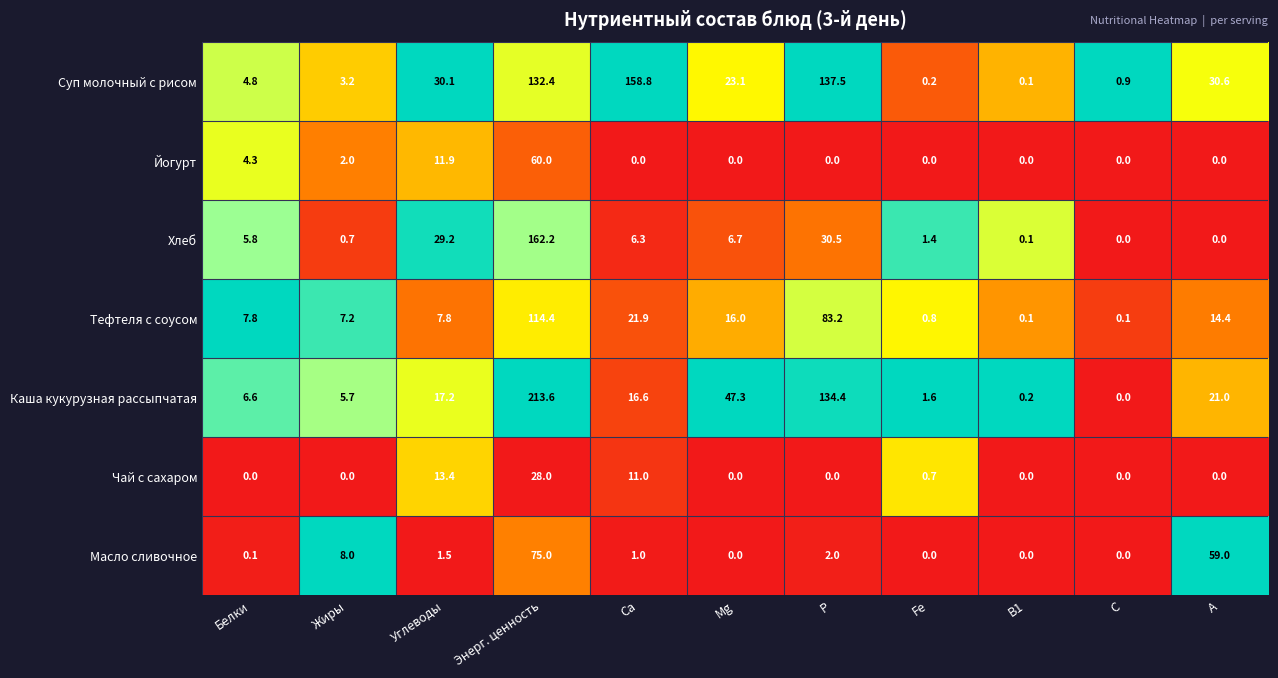

What is the difference between the second highest and second lowest values in the Тефтеля с соусом series?

83.1